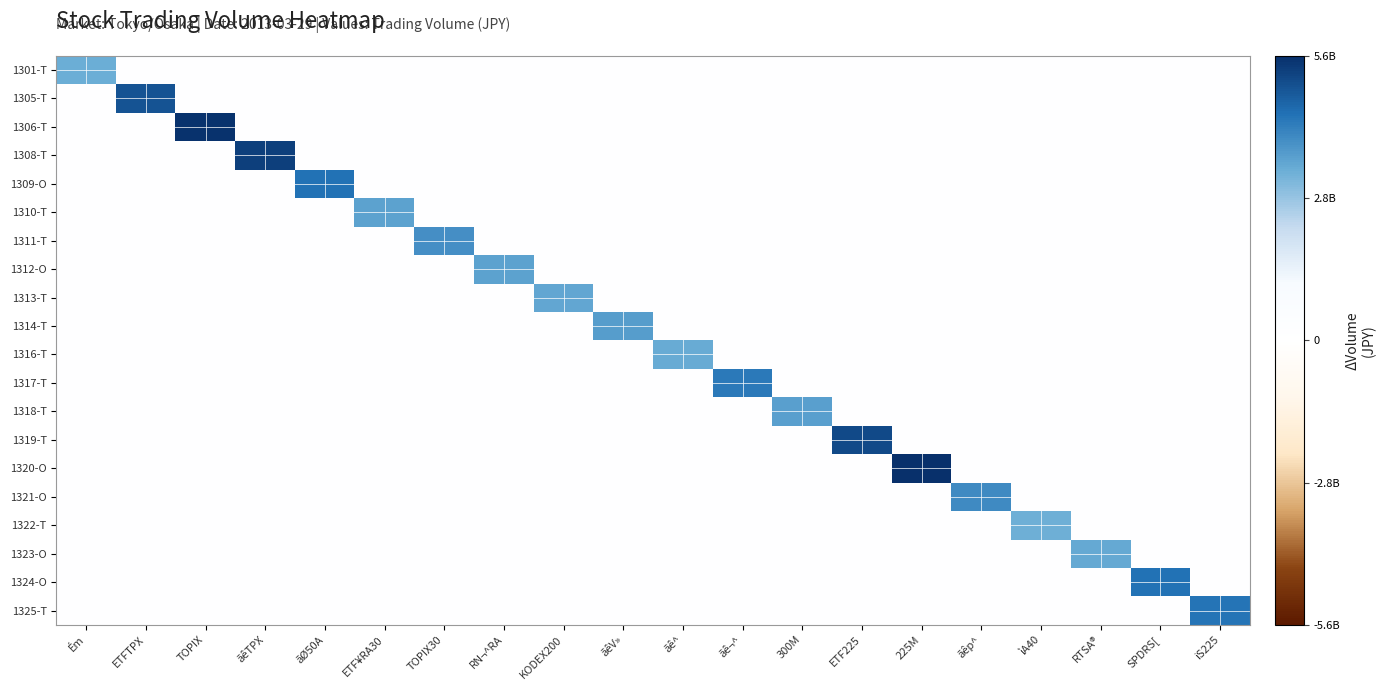

Between ãêp^ and SPDRS[, which is larger?

ãêp^